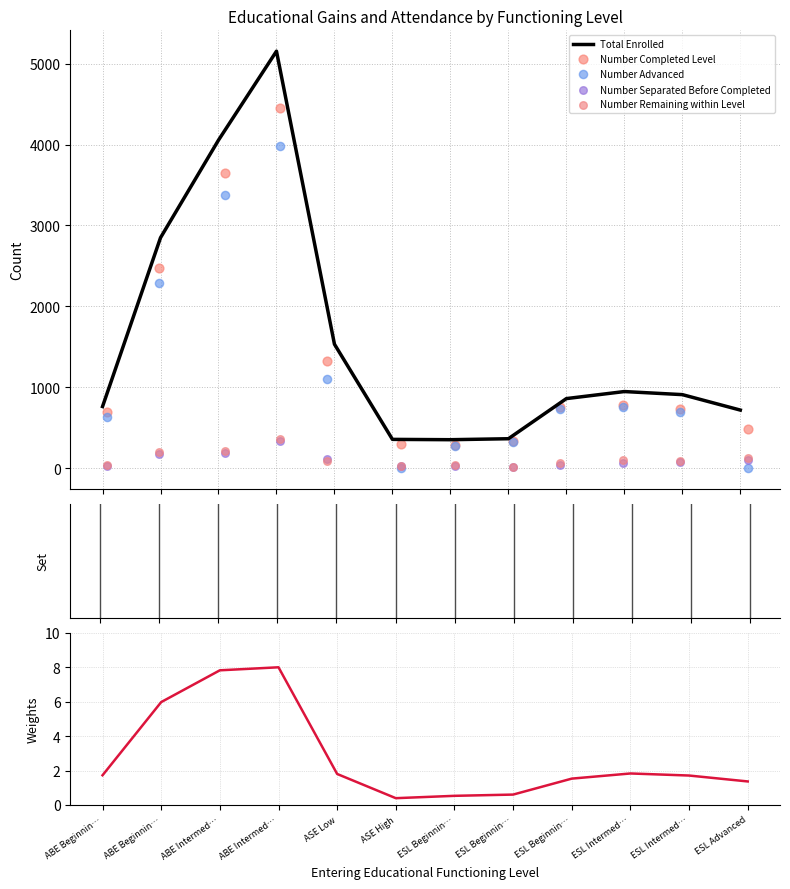

Is the value of Number Advanced at ABE Intermed… greater than the value of Number Separated Before Completed at ESL Advanced?

Yes